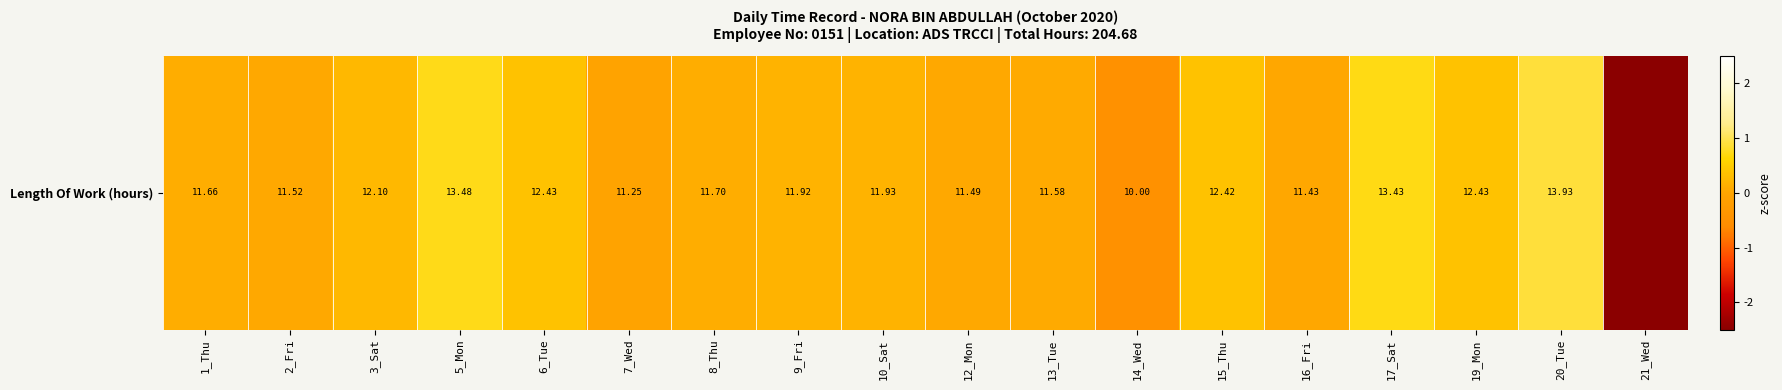

How many series are shown in this chart?

1